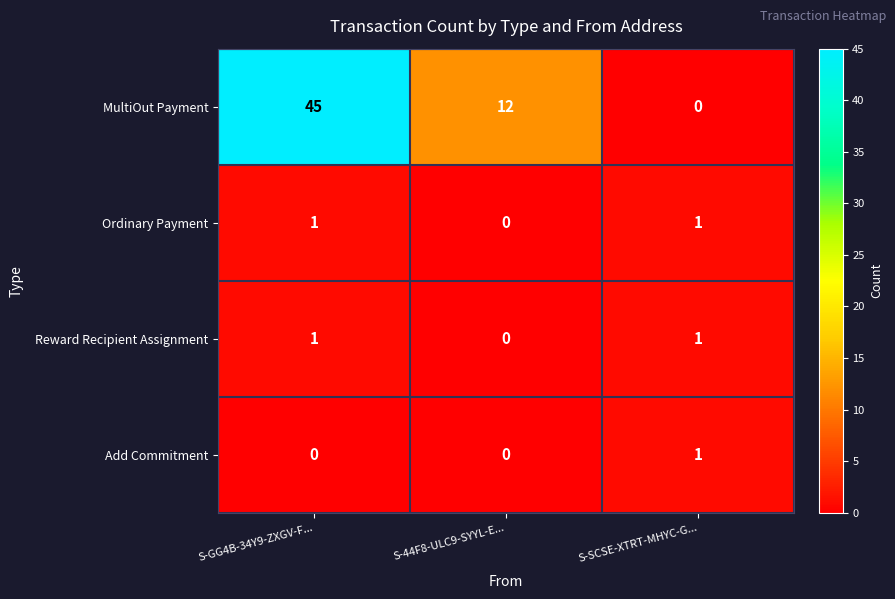

Count the number of data series in this chart.

4